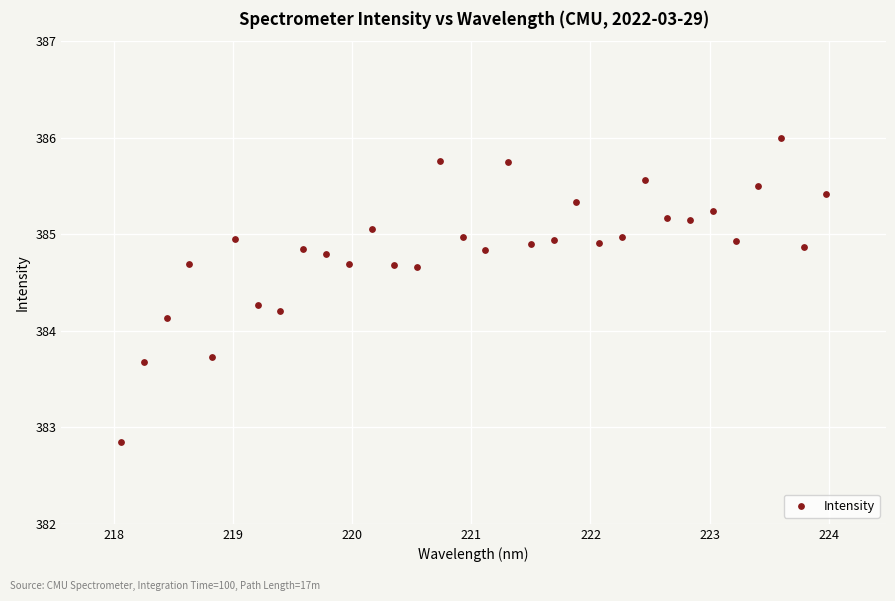

What Y value in the scatter plot is closest to 384?

384.1